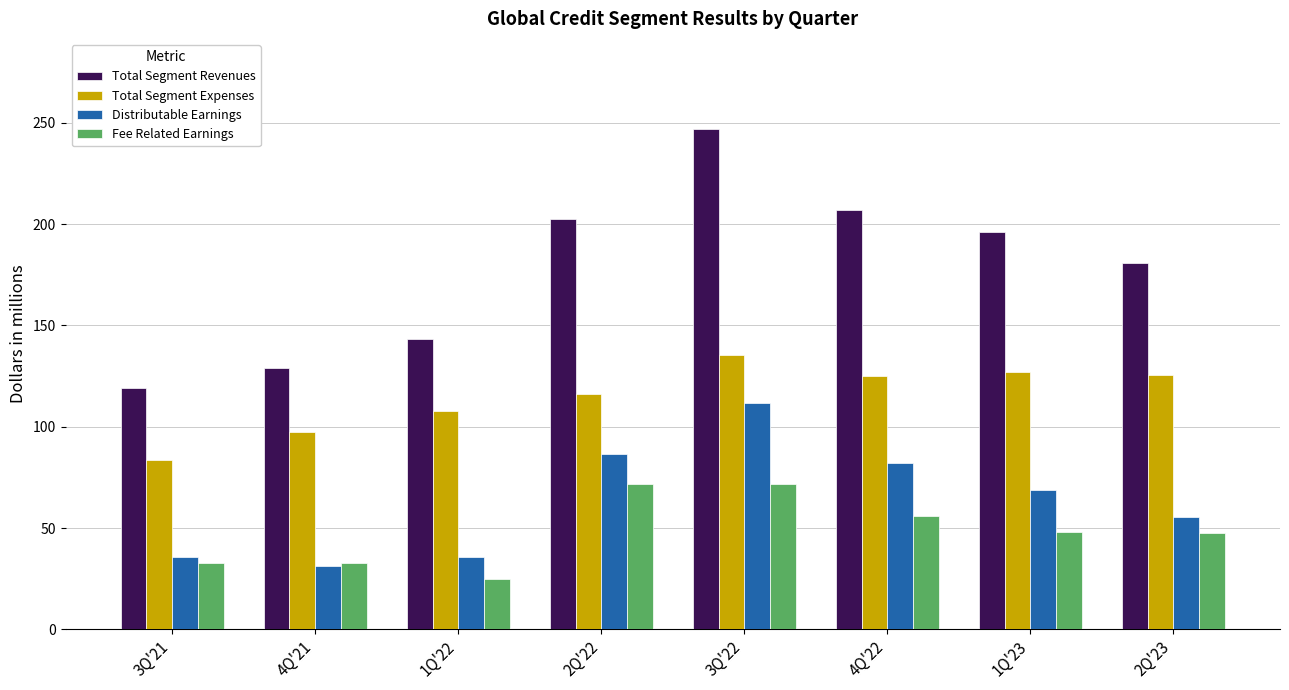

Which series has the largest range (max minus min)?

Total Segment Revenues